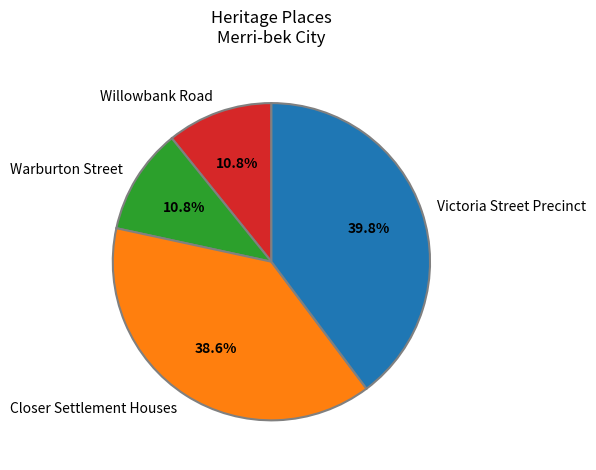

What is the total percentage of Victoria Street Precinct and Closer Settlement Houses?

78.4%